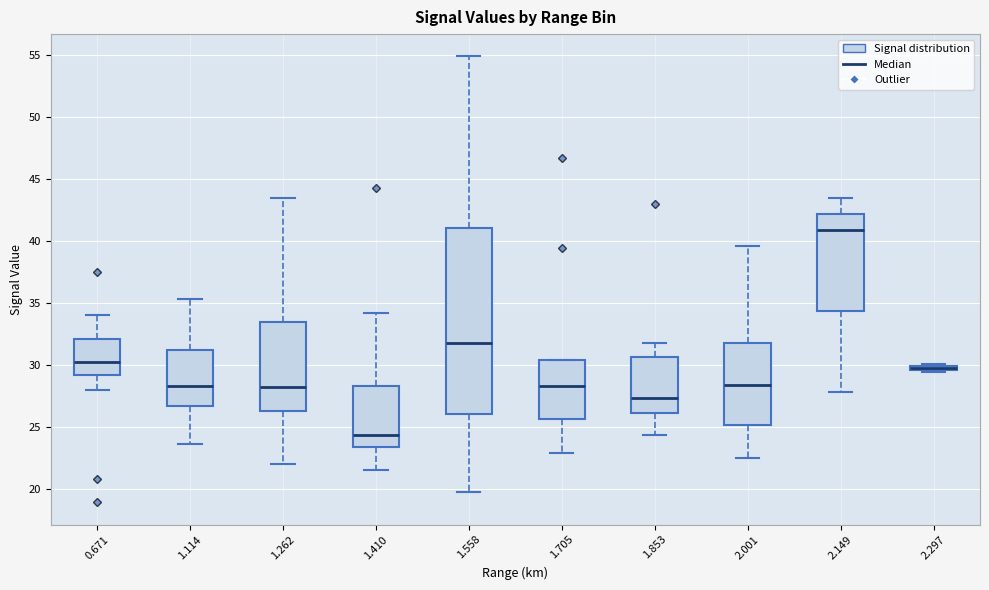

Comparing the boxes themselves (not the whiskers), which one is the tallest?

1.558